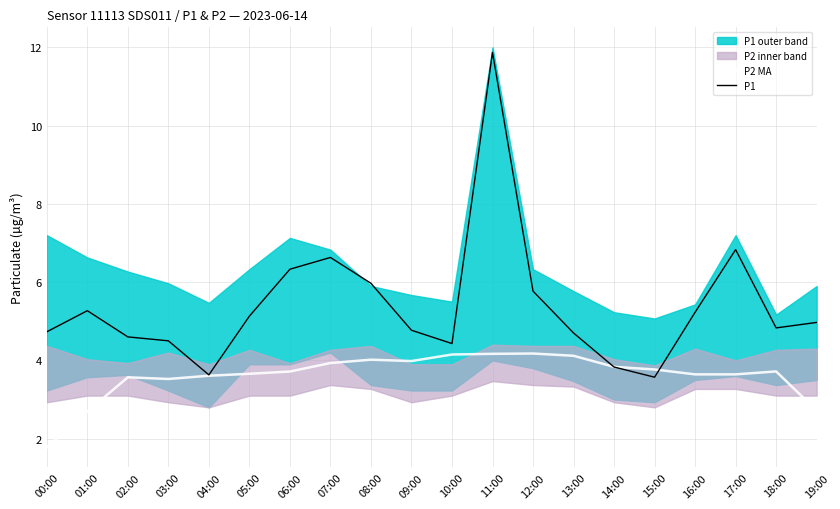

What is the label of the 3rd point from the right?

17:00